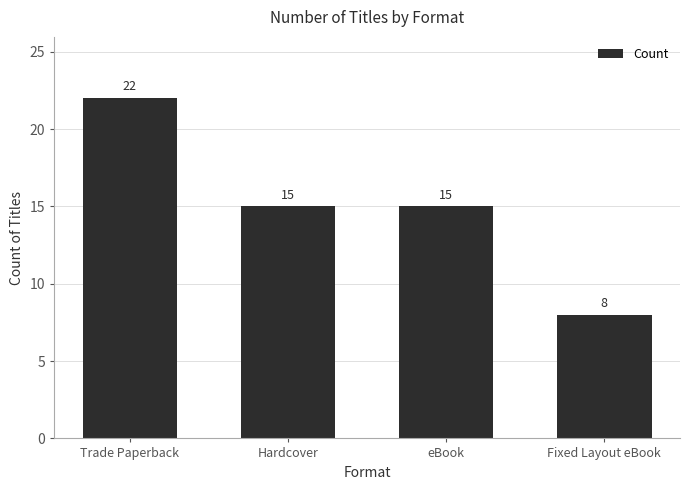

At which category does the chart reach its minimum across all series?

Fixed Layout eBook